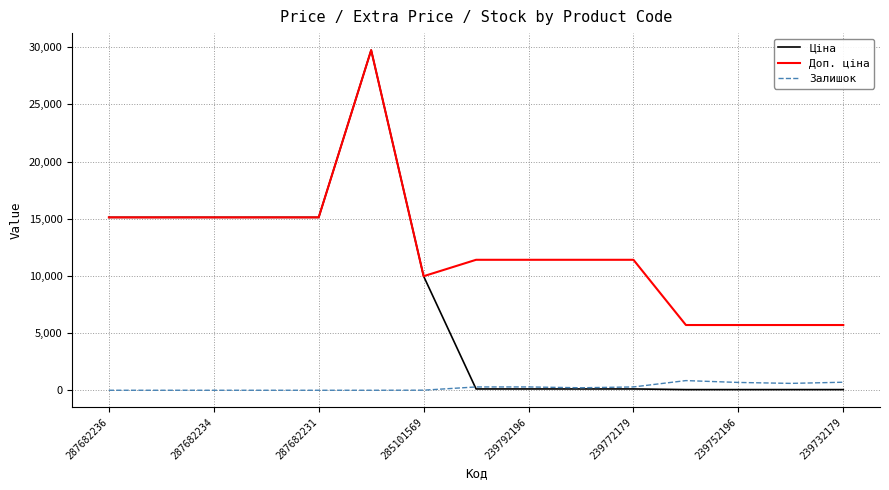

Rank the series by their average value, from lowest to highest.

Залишок, Ціна, Доп. ціна